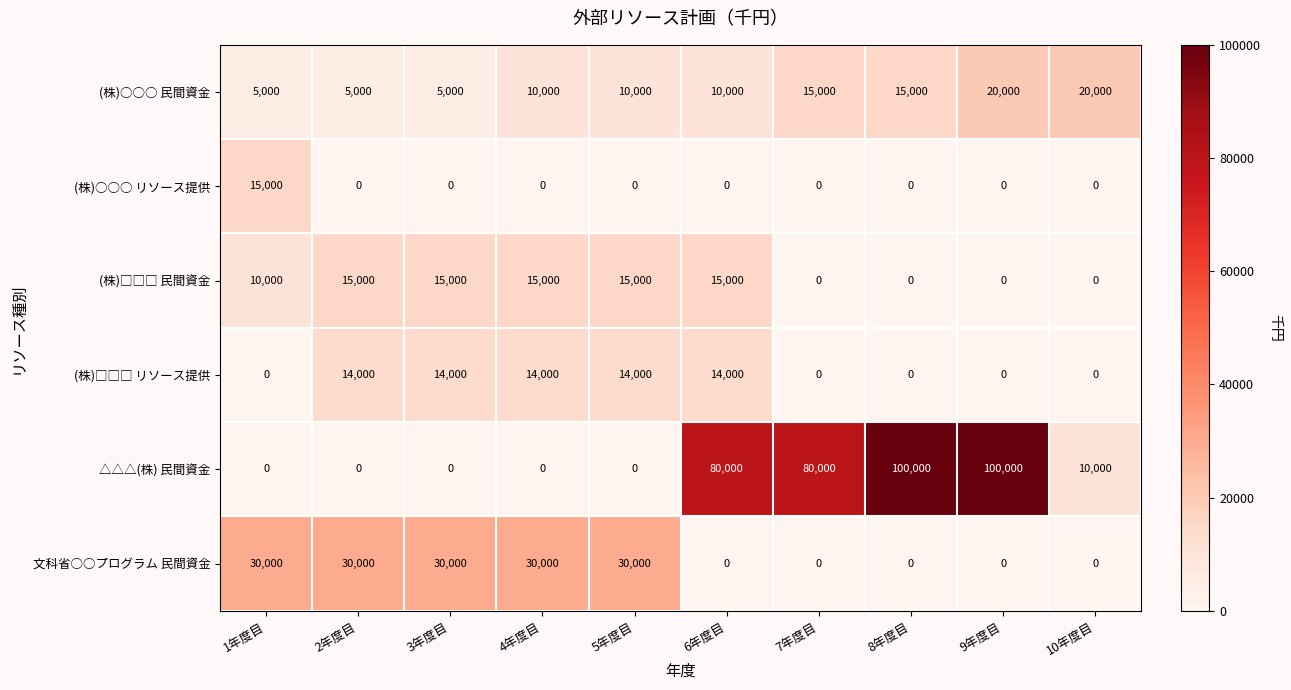

What is the maximum value shown in the chart?

100000